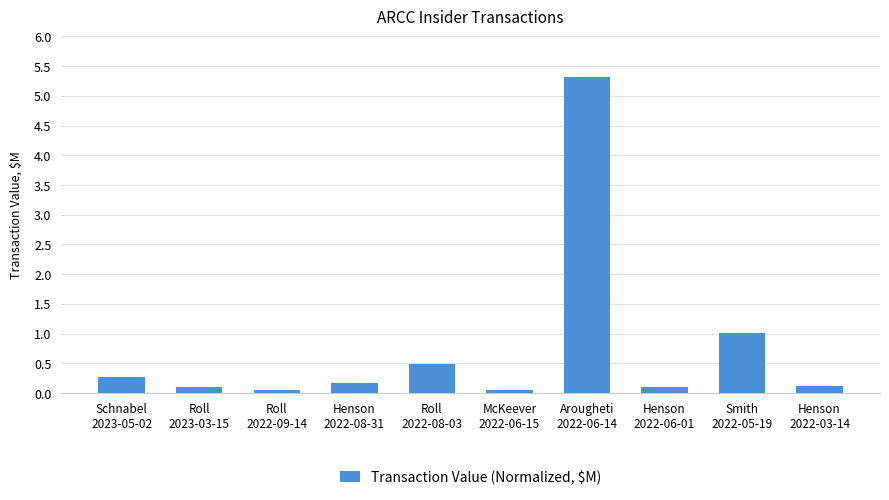

Between Henson
2022-03-14 and Roll
2022-08-03, which is larger?

Roll
2022-08-03